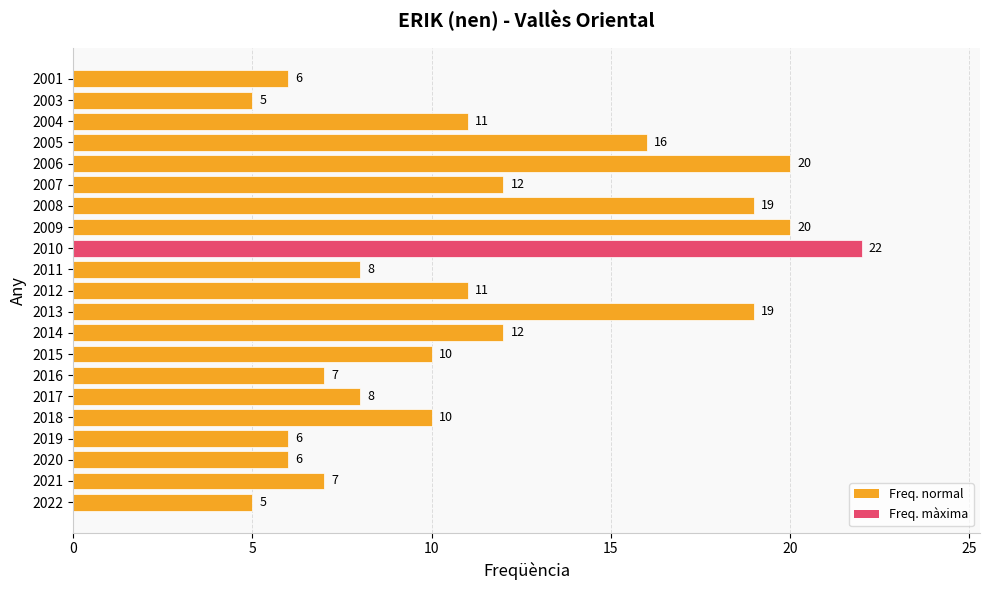

How many bars are there in total?

21